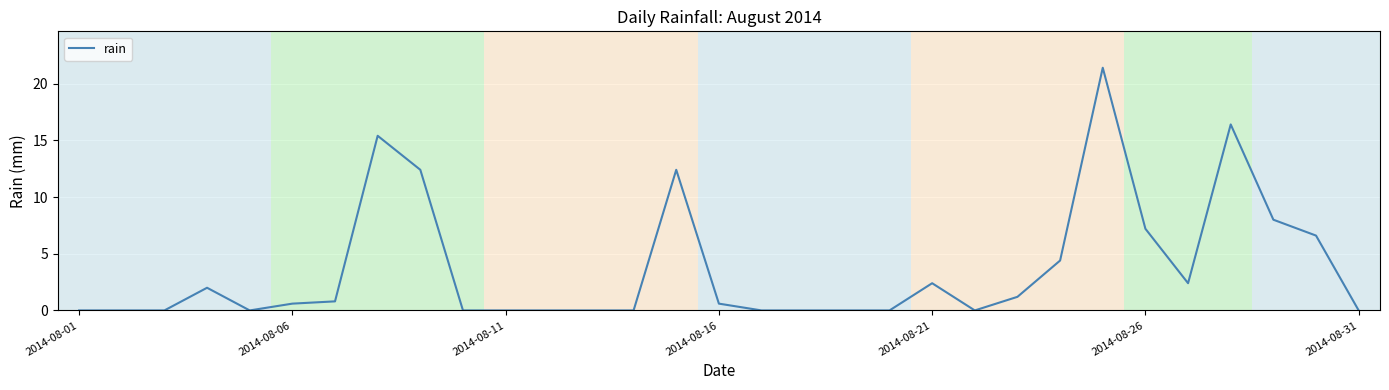

Reading right to left, list all the values displayed in this chart.

0.0	6.6	8.0	16.4	2.4	7.2	21.4	4.4	1.2	0.0	2.4	0.0	0.0	0.0	0.0	0.6	12.4	0.0	0.0	0.0	0.0	0.0	12.4	15.4	0.8	0.6	0.0	2.0	0.0	0.0	0.0